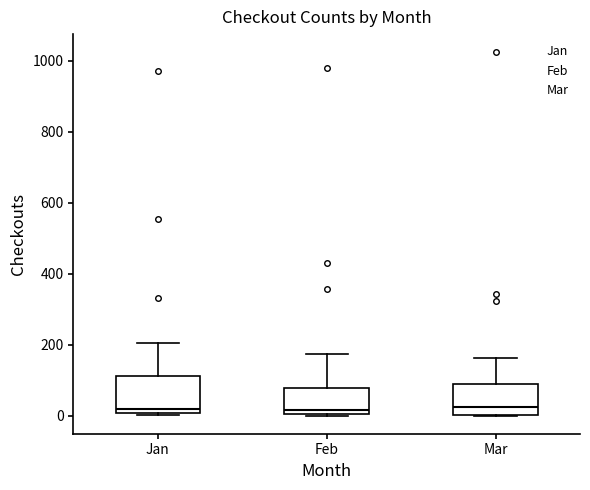

Where is the upper edge of the box for Feb on the y-axis? The values are not printed on the chart, so give them approximately, as read against the axis.

80